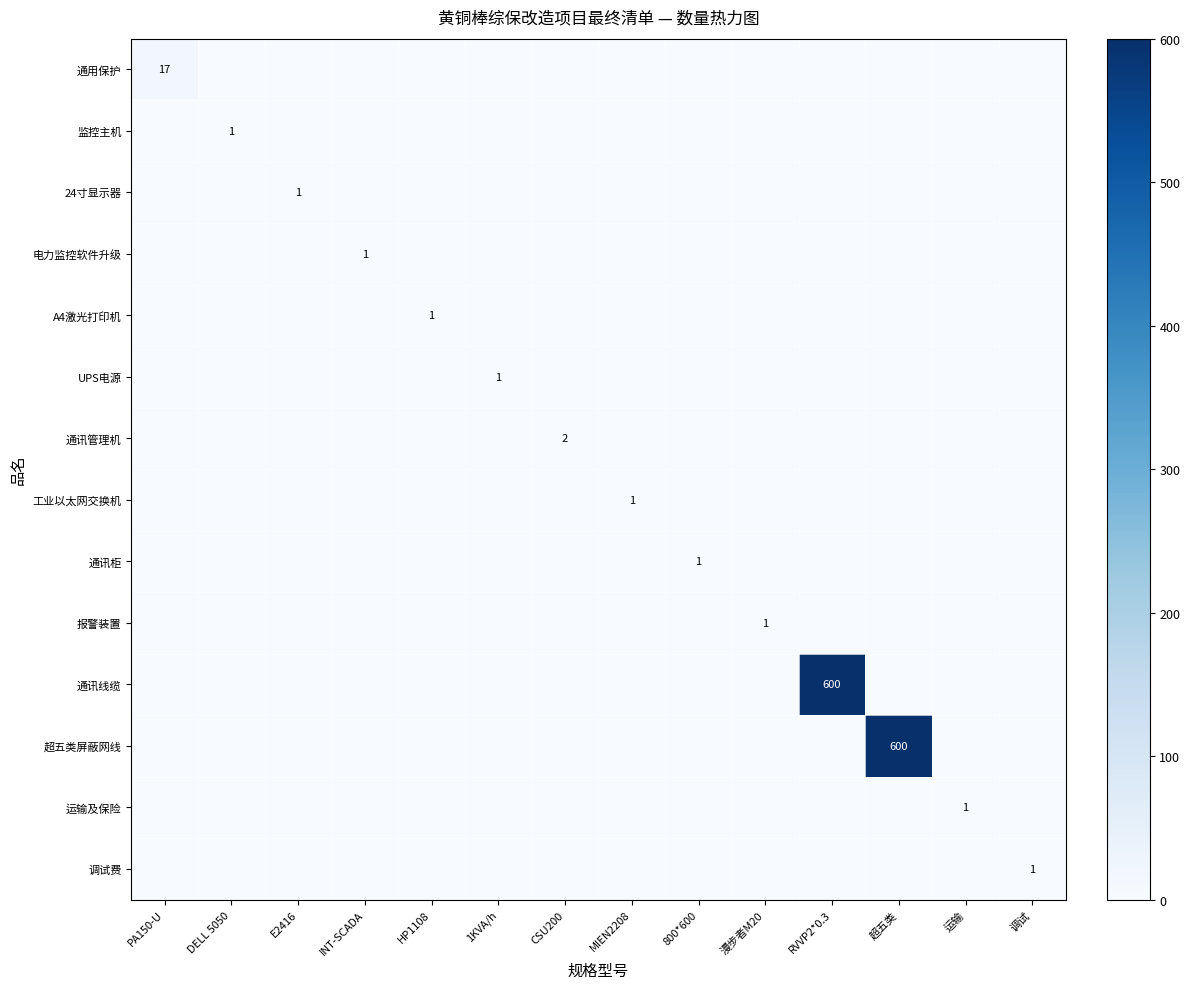

Is it true that 通讯线缆 equals 600 at RVVP2*0.3?

True